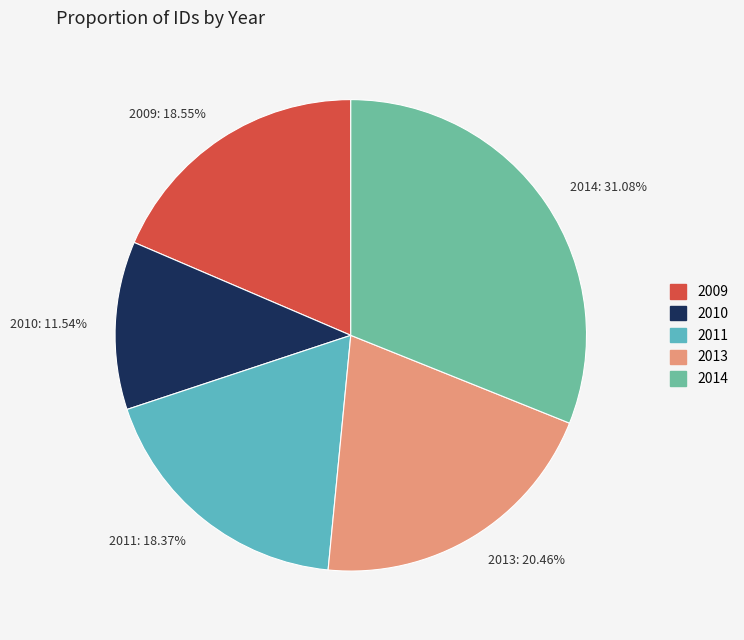

Count the number of slices in the pie.

5